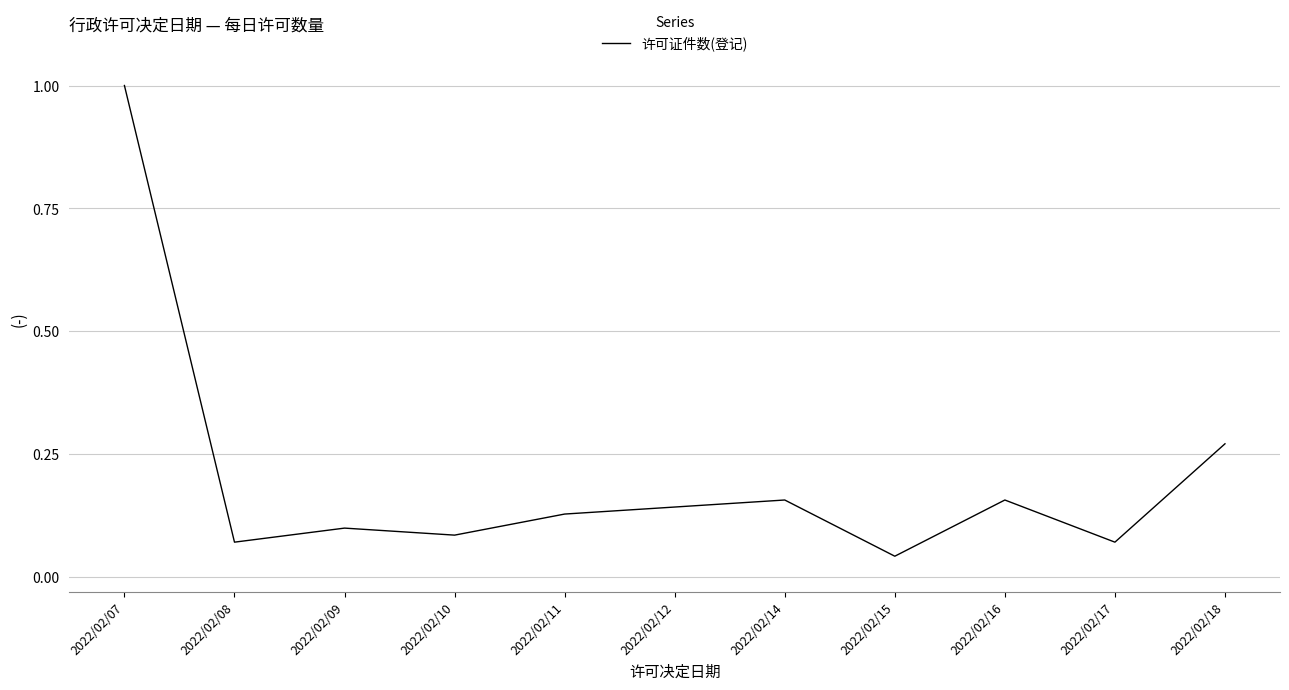

How many interior local valleys (lower than both neighbors) does the data have?

4